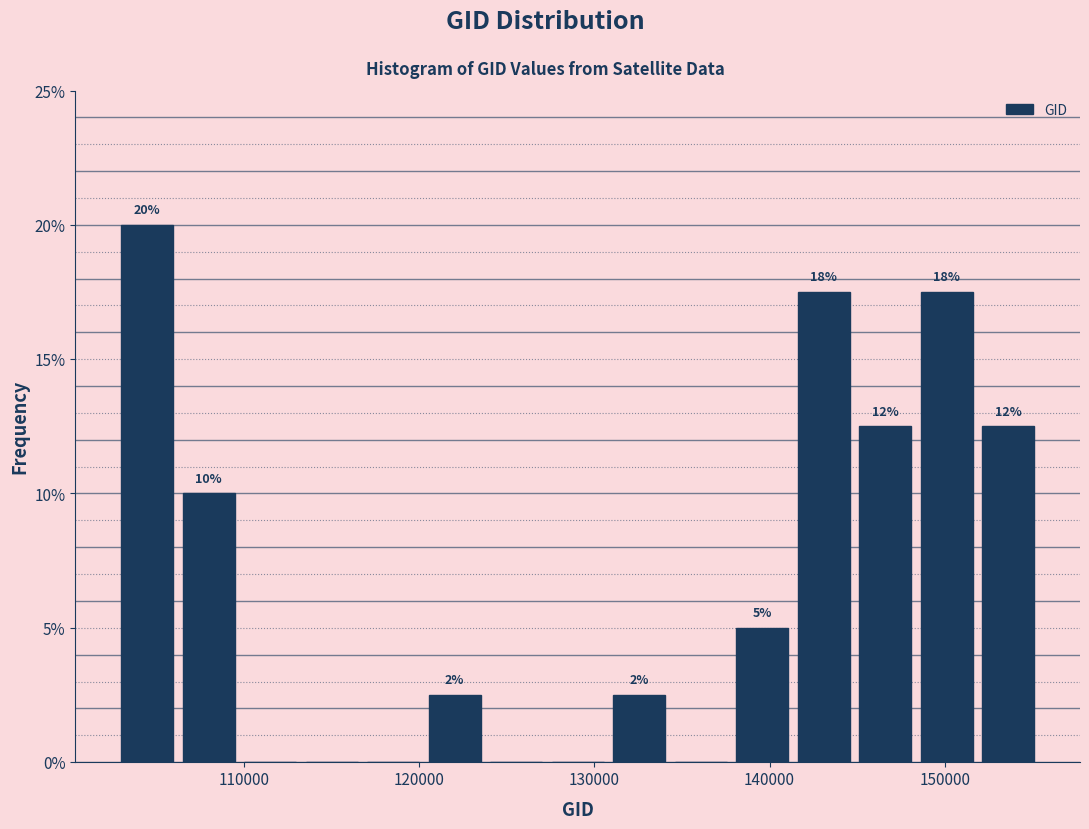

Around what value on the x-axis is the tallest bar? Give the approximate position of its centre, as read against the axis.

104000